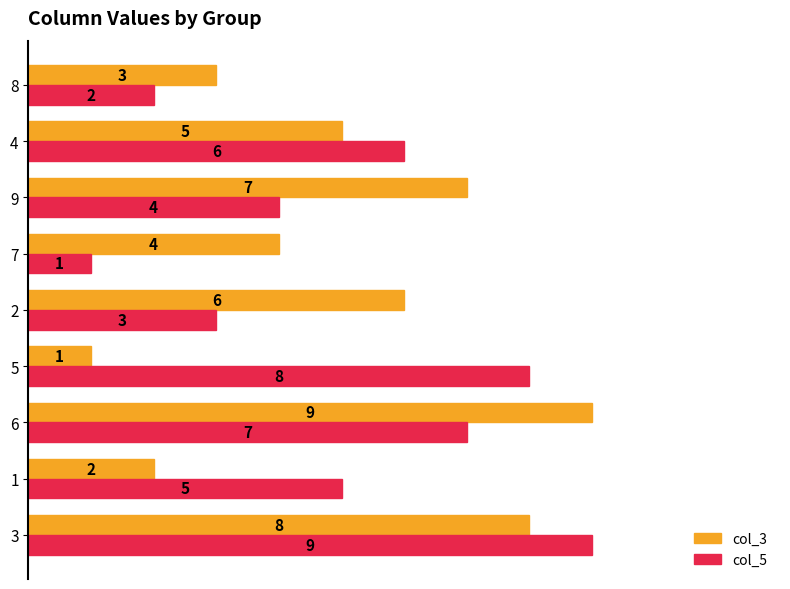

What is the difference between the maximum and minimum values in the col_3 series?

8